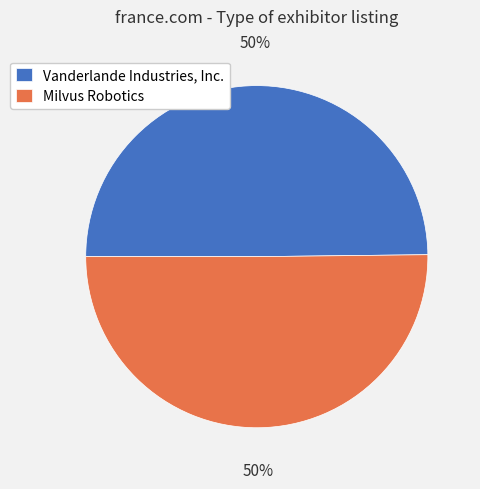

What is the ratio of the value at Vanderlande Industries, Inc. to the value at Milvus Robotics?

1.0